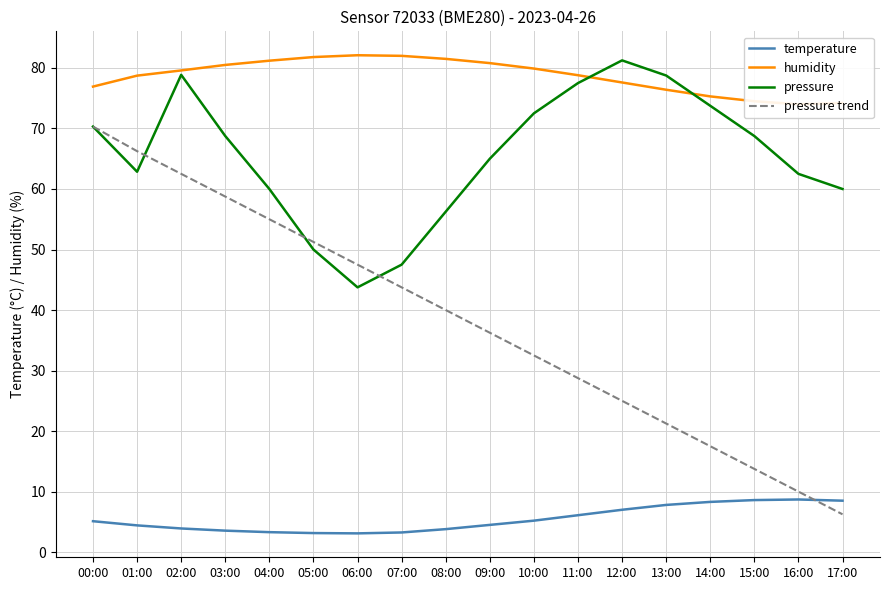

Which category has the highest value in the humidity series?

06:00